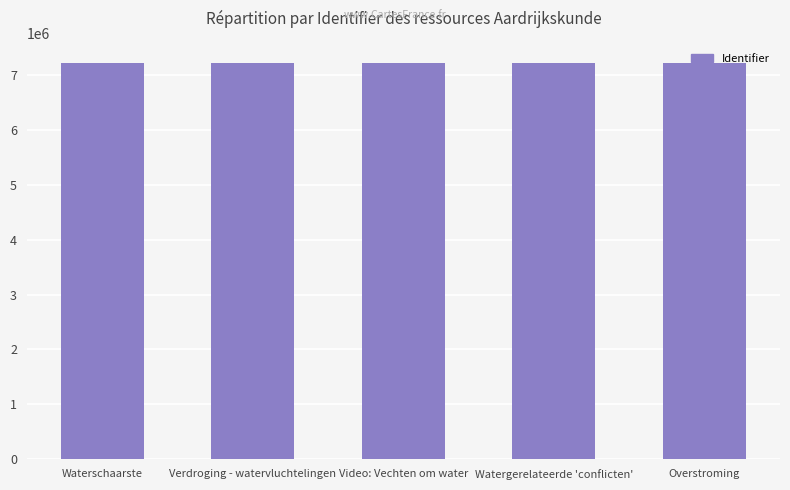

What is the maximum value shown in the chart?

7208833